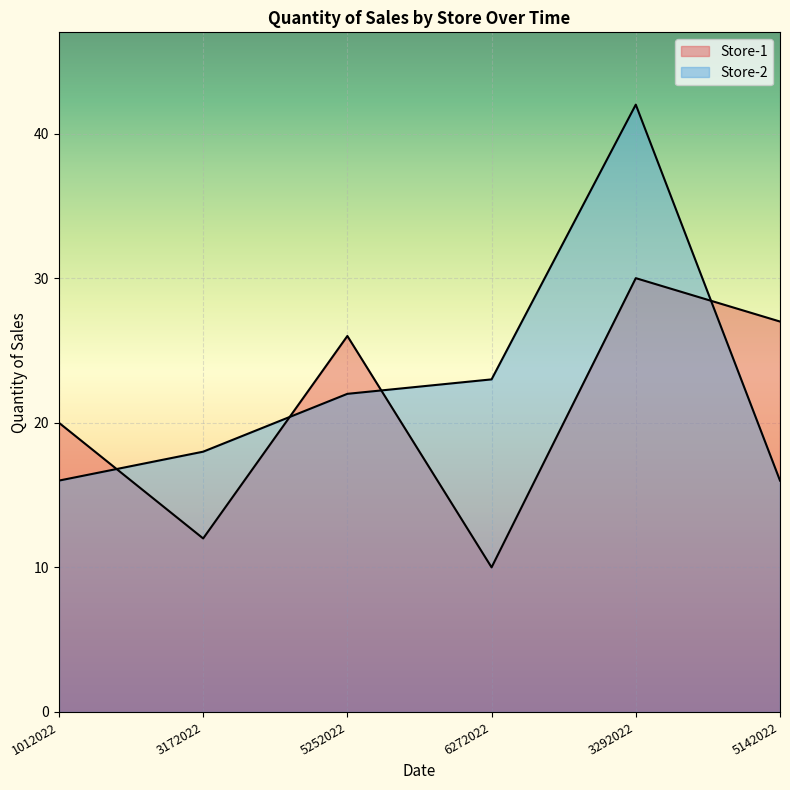

At which category is the sum across all series the highest?

3292022